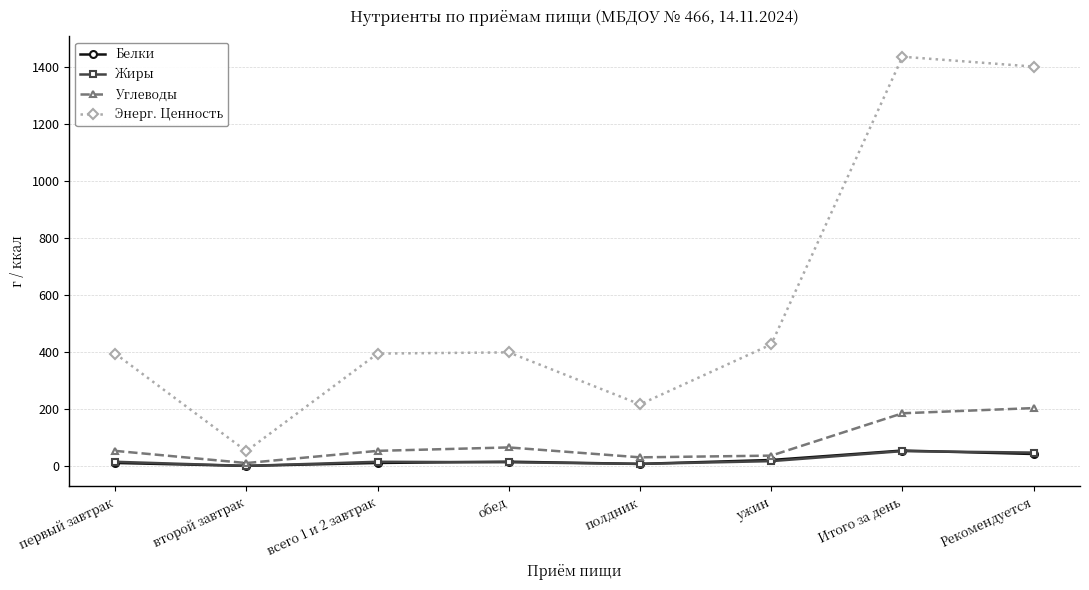

What is the label of the 8th point from the left?

Рекомендуется